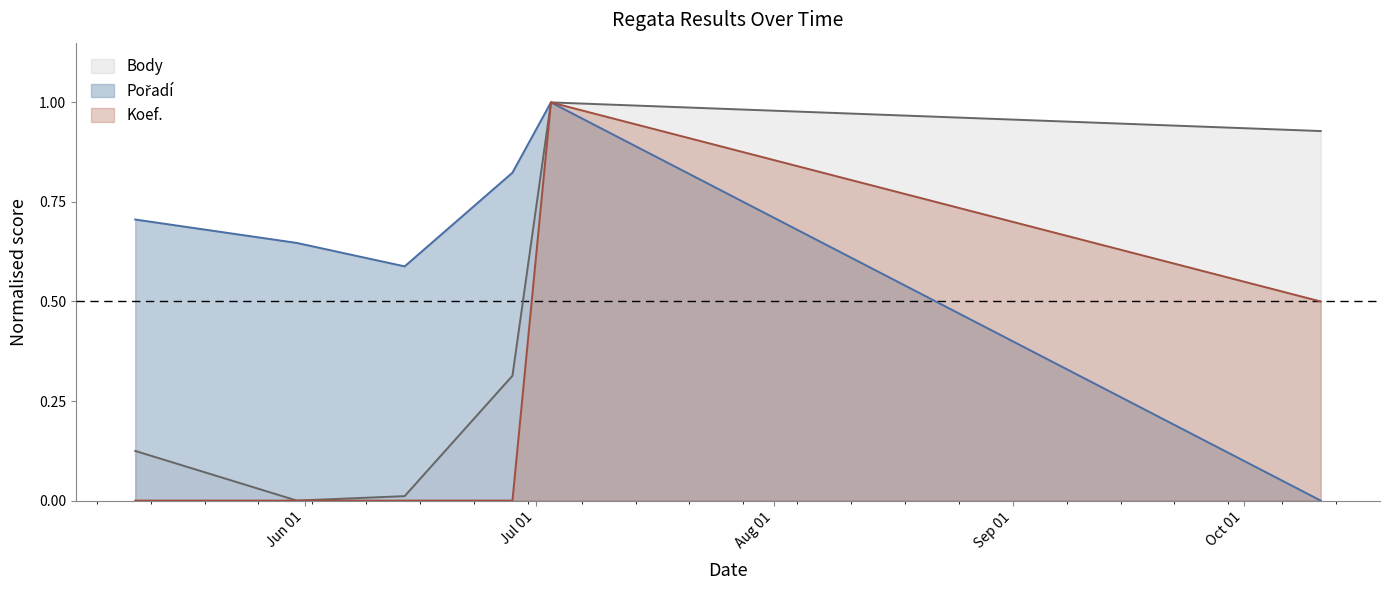

Which has a higher value, 2014-05-10 or 2014-05-31?

2014-05-10